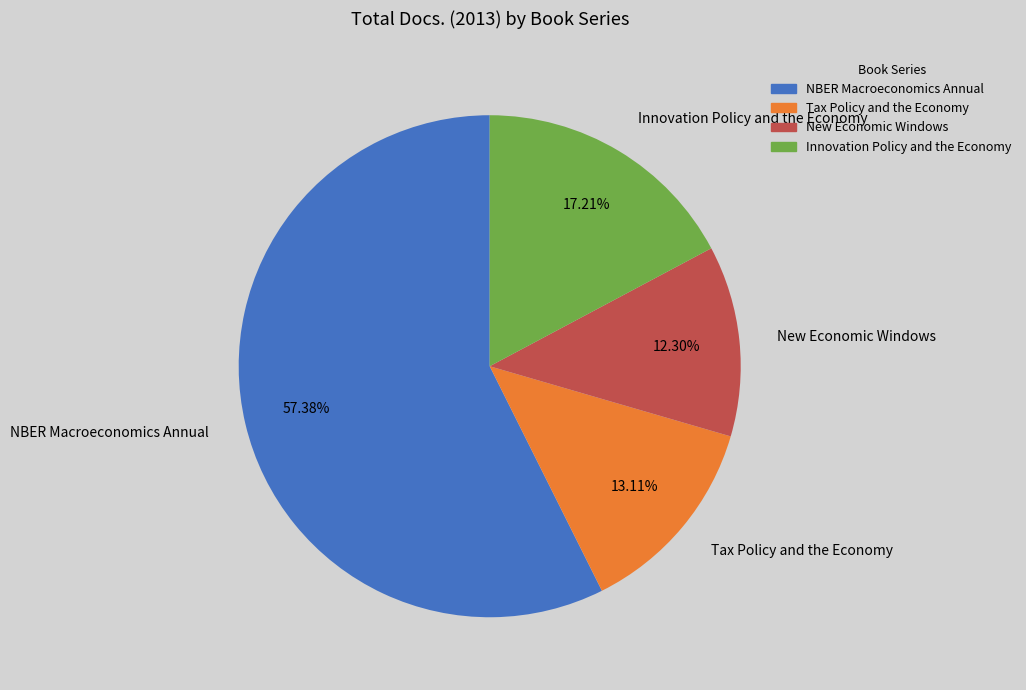

What is the ratio of the value at NBER Macroeconomics Annual to the value at Innovation Policy and the Economy?

3.3